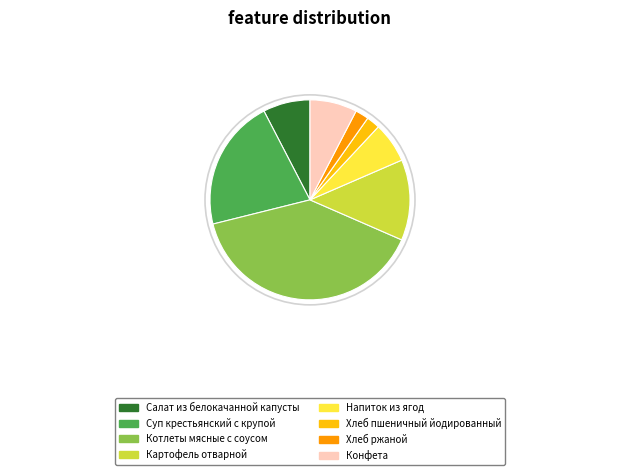

Does any single category account for the majority?

No